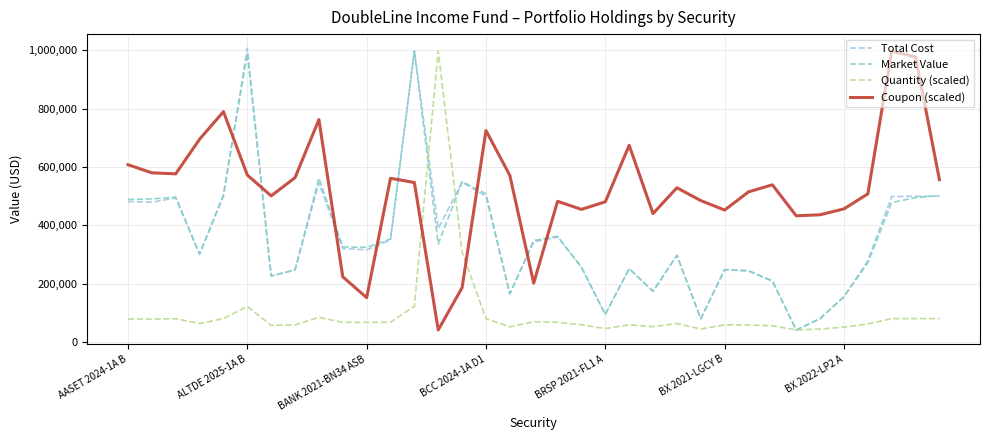

After their last crossing, which series has the higher values: Quantity (scaled) or Coupon (scaled)?

Coupon (scaled)